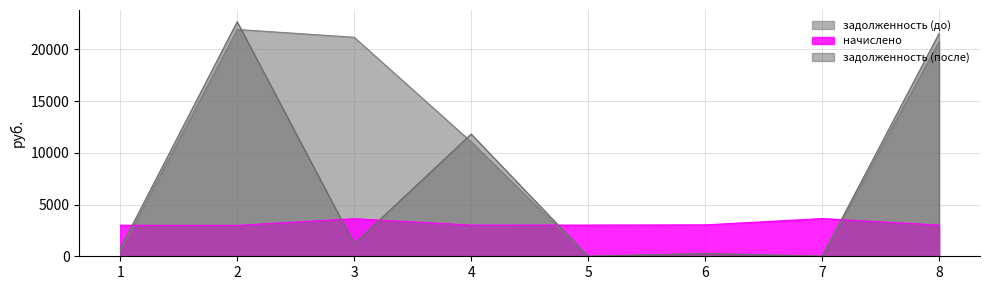

After their last crossing, which series has the higher values: задолженность (после) or начислено?

задолженность (после)